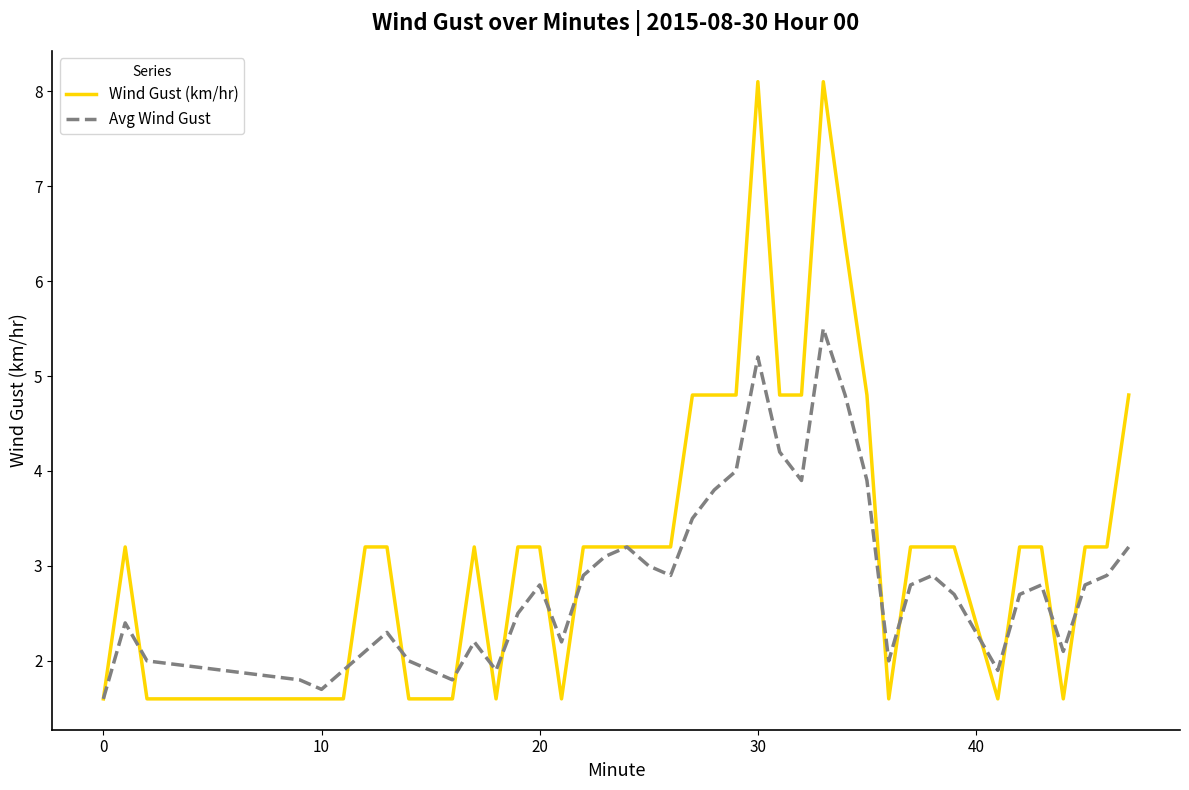

What are all the series names shown in the legend?

Wind Gust (km/hr), Avg Wind Gust